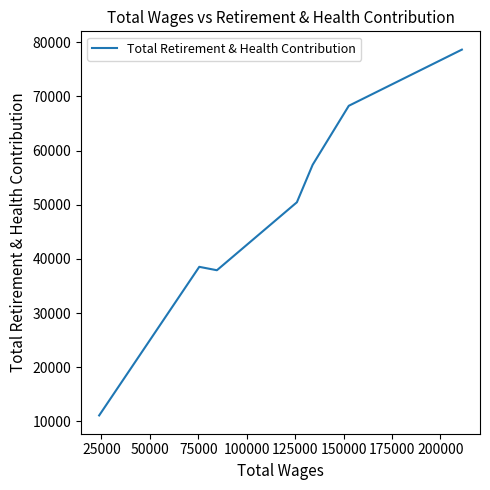

How many categories are shown in the chart?

7